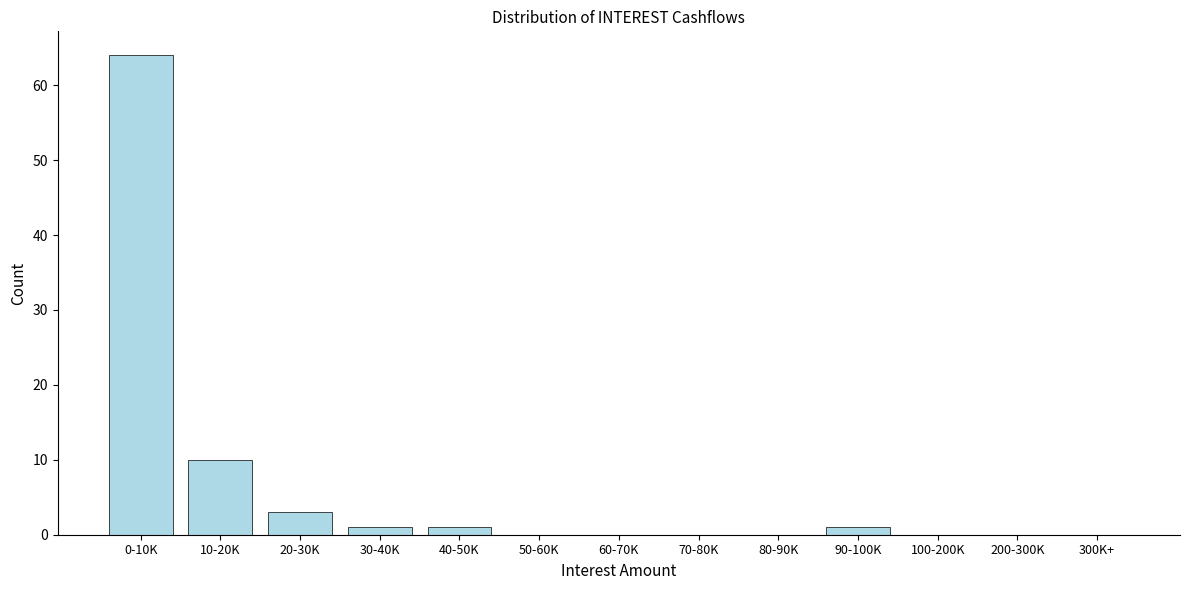

Reading left to right, what are all the values shown in this chart?

0-10K=64	10-20K=10	20-30K=3	30-40K=1	40-50K=1	50-60K=0	60-70K=0	70-80K=0	80-90K=0	90-100K=1	100-200K=0	200-300K=0	300K+=0